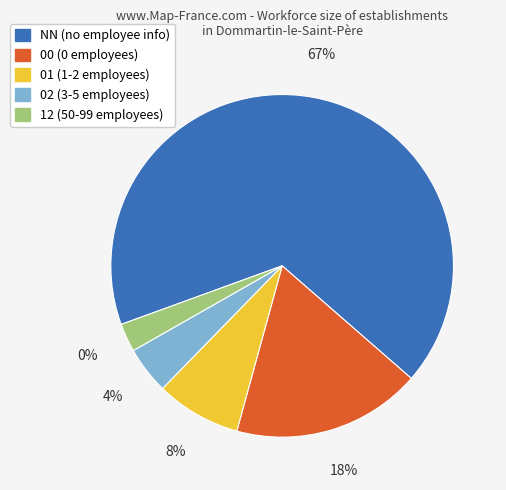

What is the majority slice?

NN